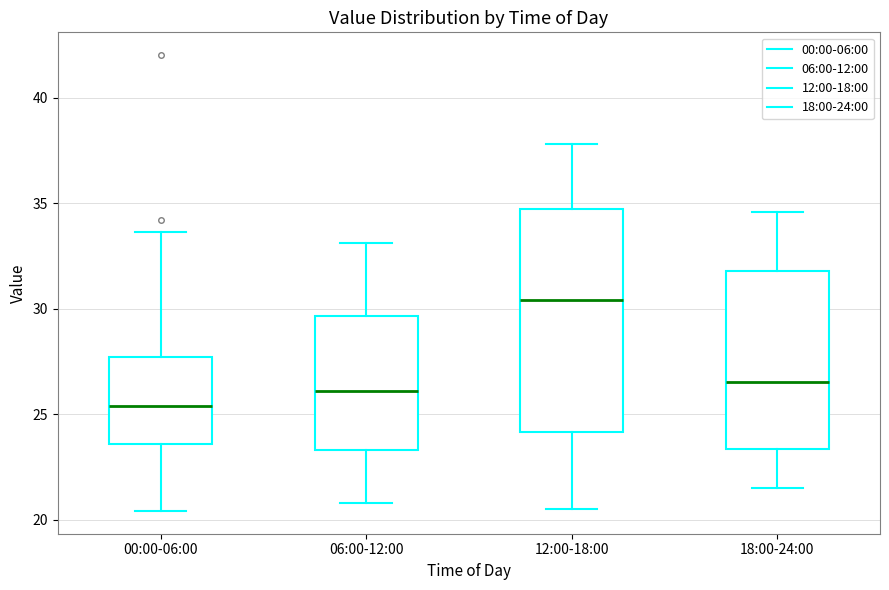

Where is the upper edge of the box for 00:00-06:00 on the y-axis? The values are not printed on the chart, so give them approximately, as read against the axis.

27.5